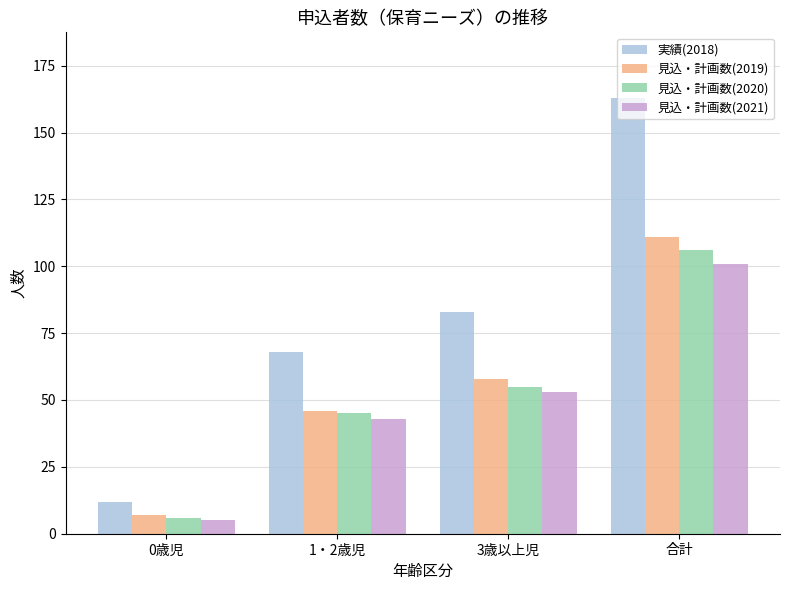

At which category is the sum across all series the highest?

合計